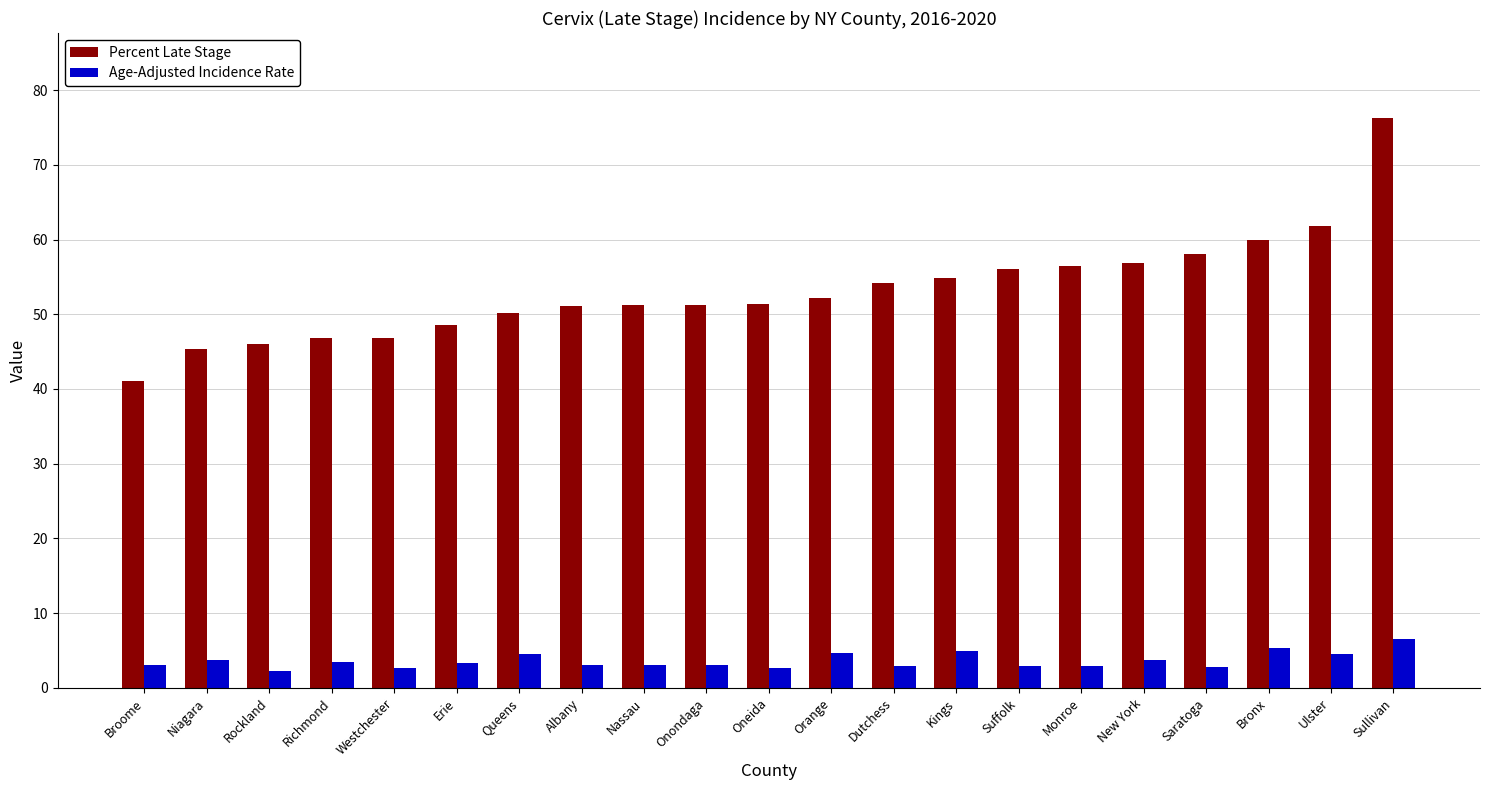

What position from the left is Dutchess?

13